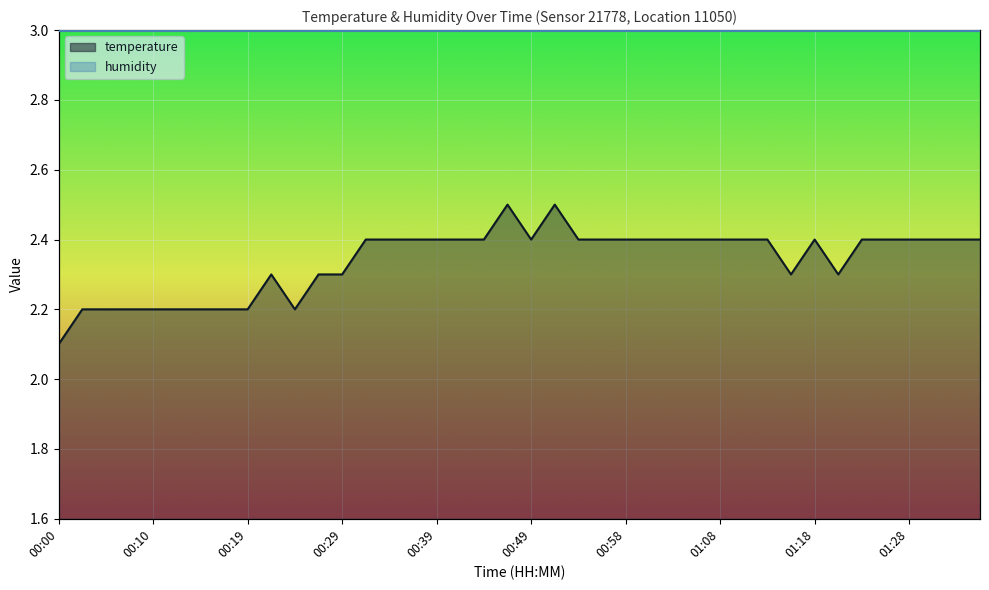

Reading left to right, what are all the values shown in this chart?

2.1	2.2	2.2	2.2	2.2	2.2	2.2	2.2	2.2	2.3	2.2	2.3	2.3	2.4	2.4	2.4	2.4	2.4	2.4	2.5	2.4	2.5	2.4	2.4	2.4	2.4	2.4	2.4	2.4	2.4	2.4	2.3	2.4	2.3	2.4	2.4	2.4	2.4	2.4	2.4